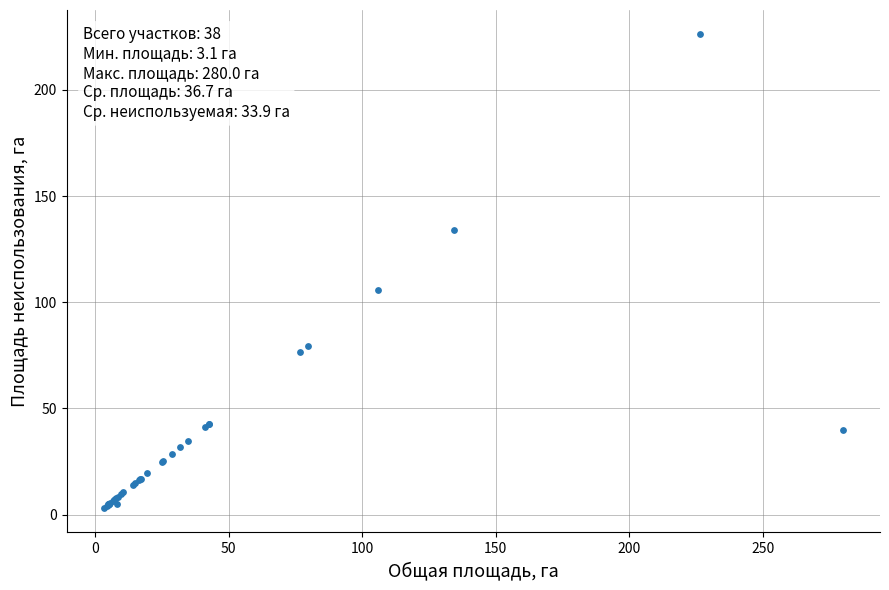

What Y value in the scatter plot is closest to 114?

106.0